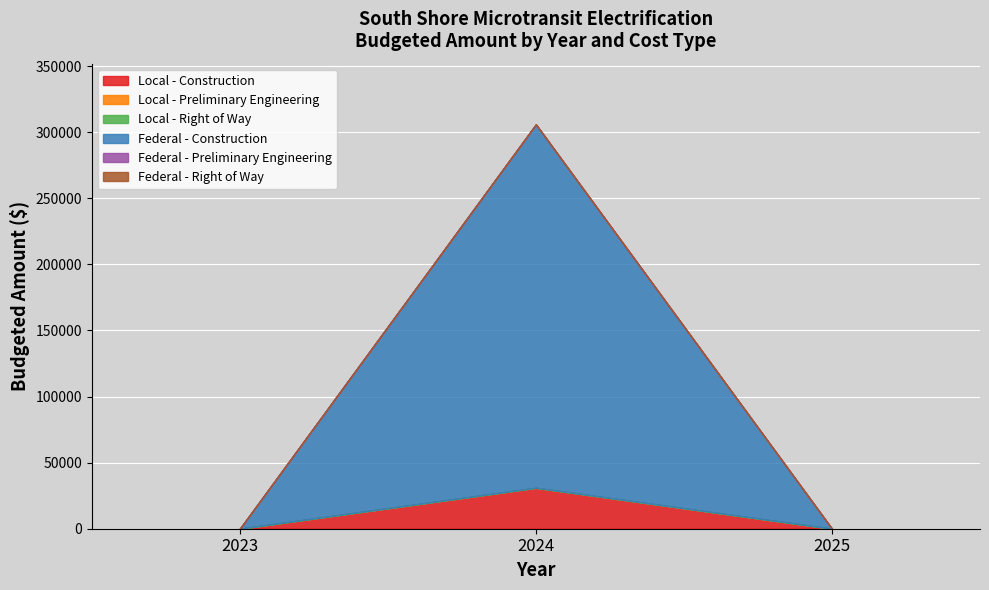

Rank the series at 2025 from lowest to highest value.

Local - Construction, Local - Preliminary Engineering, Local - Right of Way, Federal - Construction, Federal - Preliminary Engineering, Federal - Right of Way